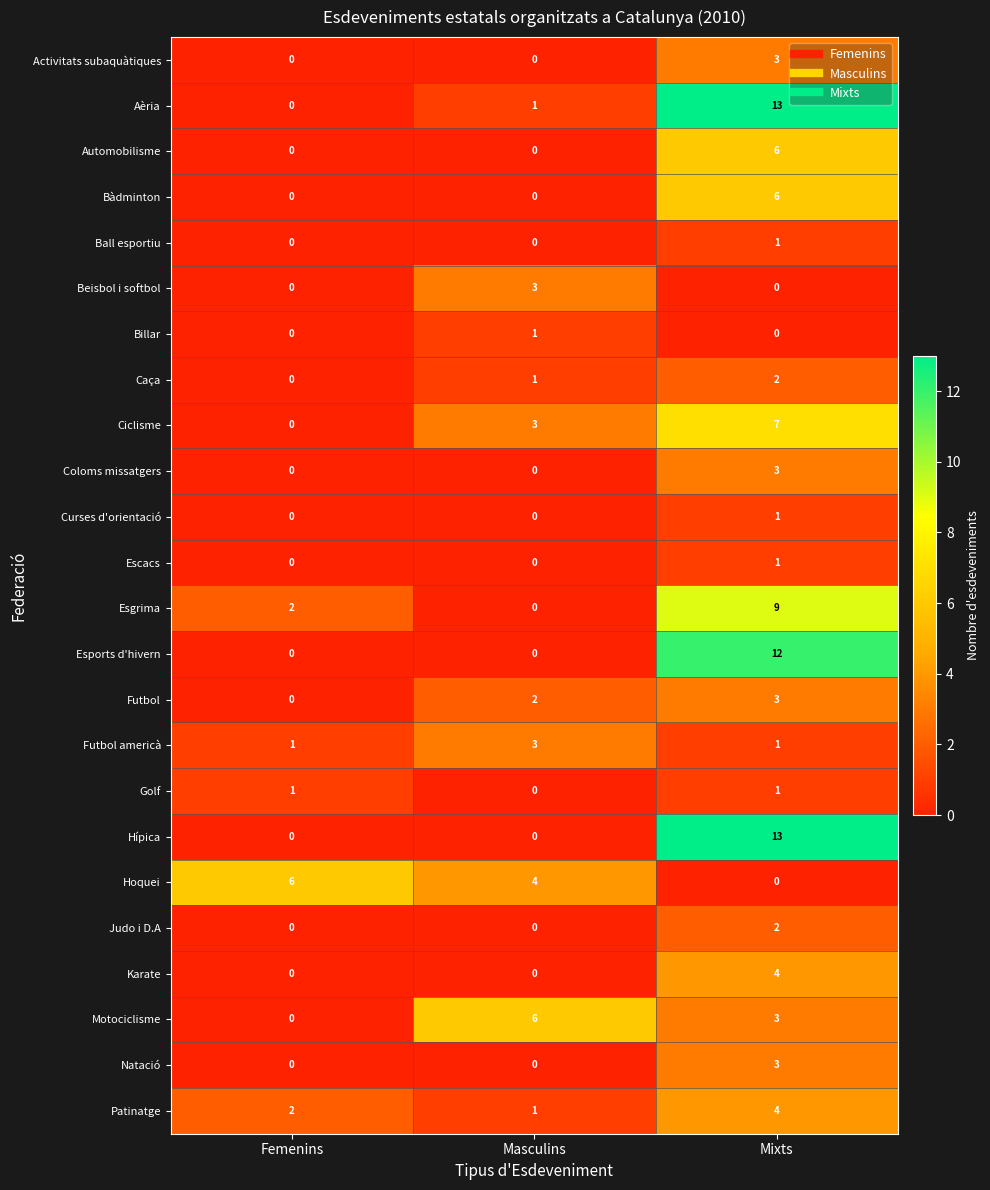

How many values in the Ciclisme series are below 3?

1